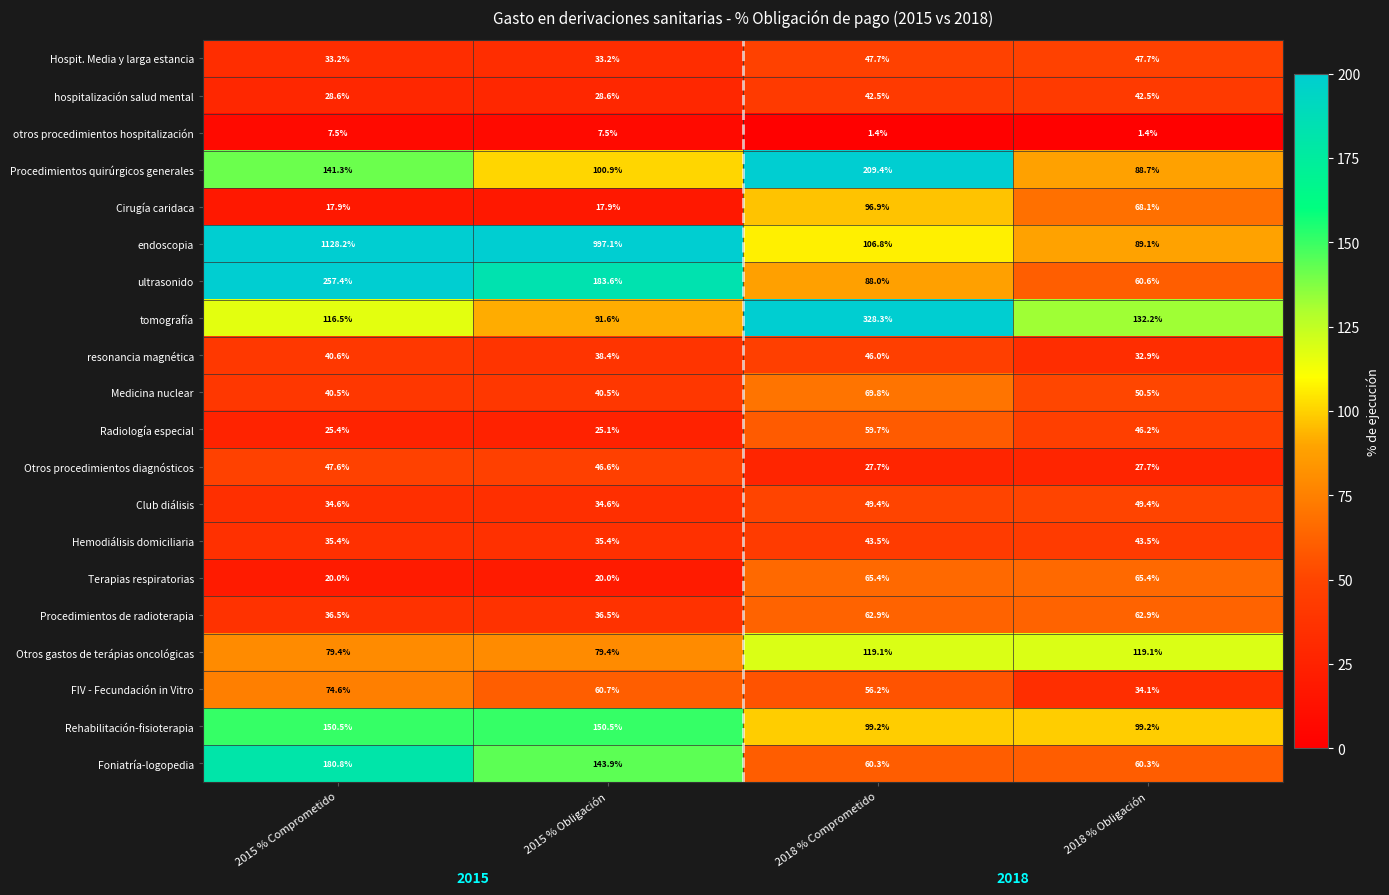

How many distinct data groups are displayed?

20